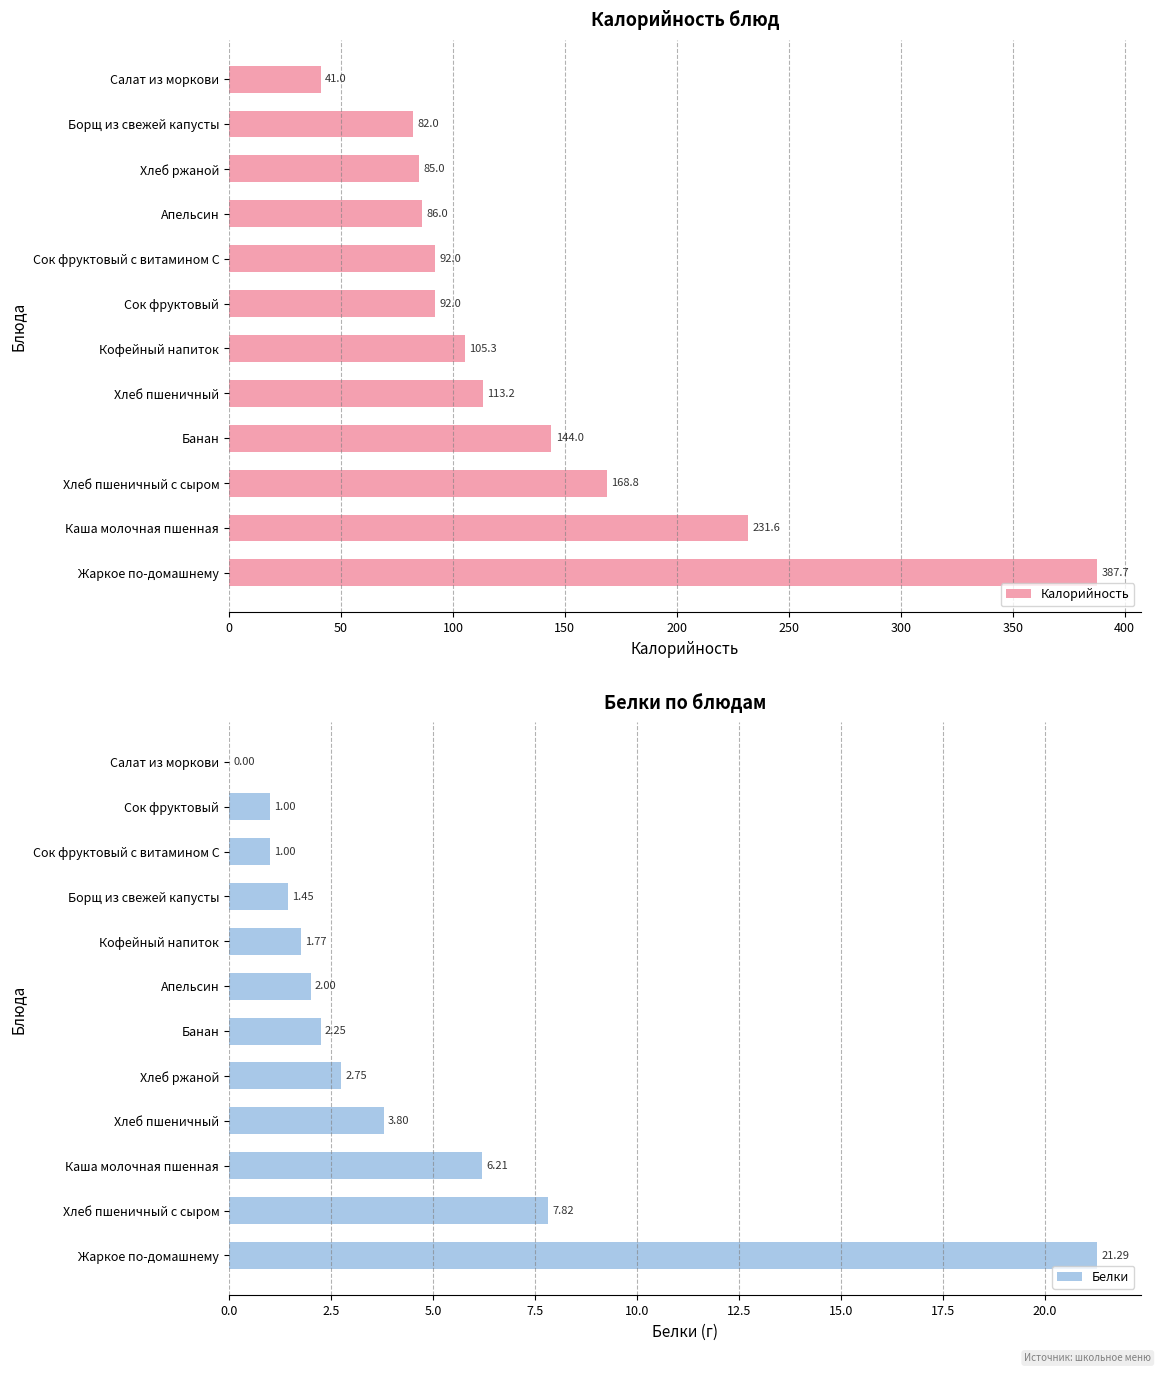

The Калорийность series shows 29.9 at Кофейный напиток. True or false?

False